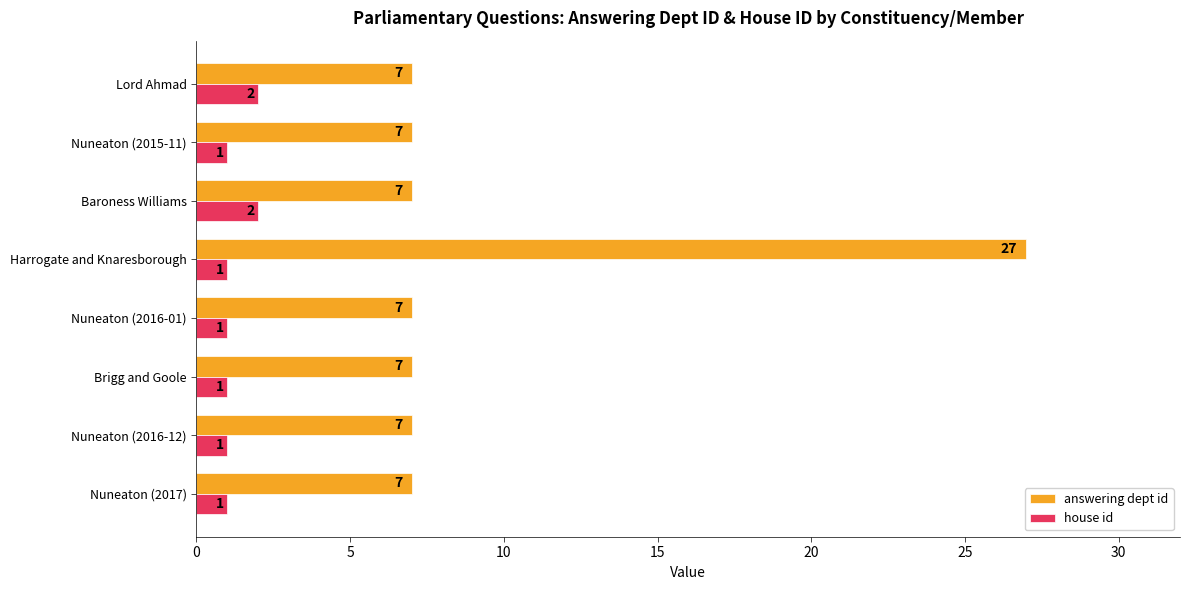

List the series in order of their peak value, lowest first.

house id, answering dept id